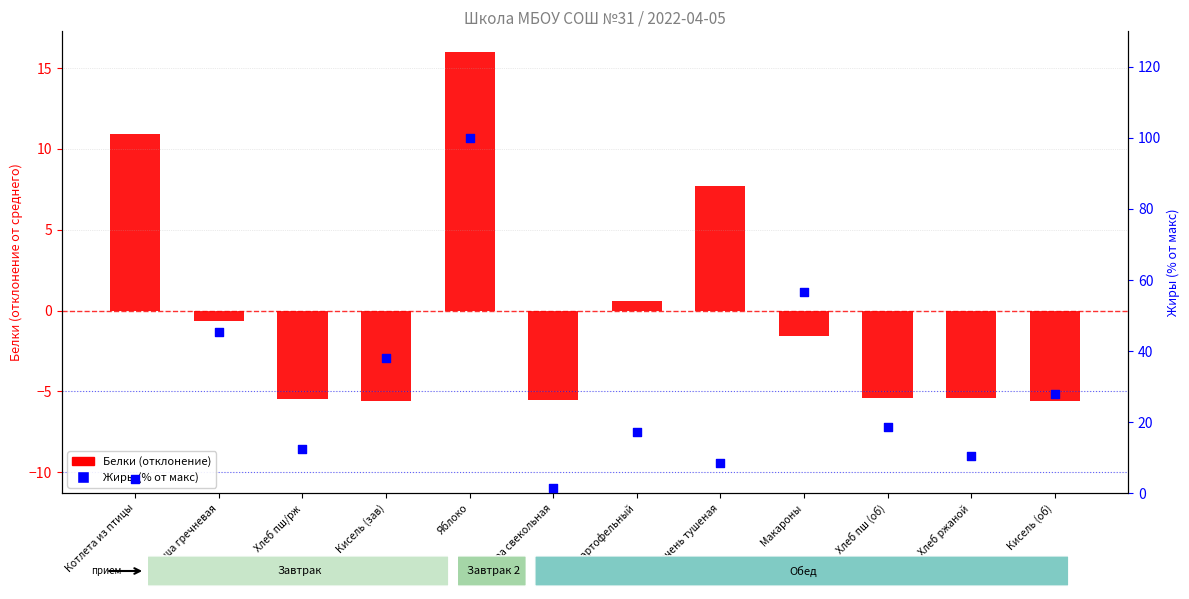

What is the total value across all series at Печень тушеная?

16.1